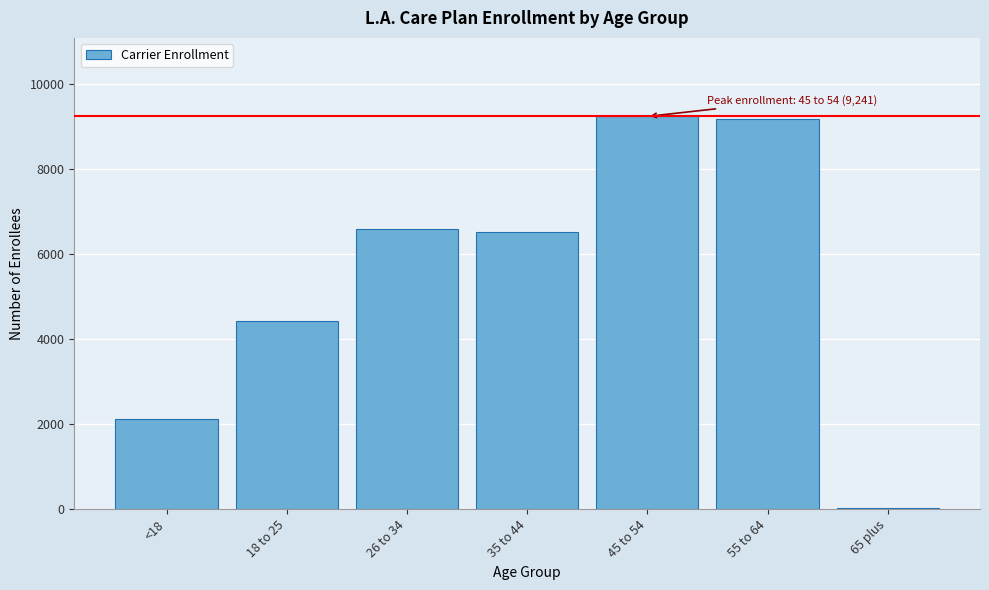

Reading left to right, extract all data points from this chart.

<18=2131.1	18 to 25=4418.6	26 to 34=6584.0	35 to 44=6523.0	45 to 54=9241.3	55 to 64=9191.7	65 plus=38.1